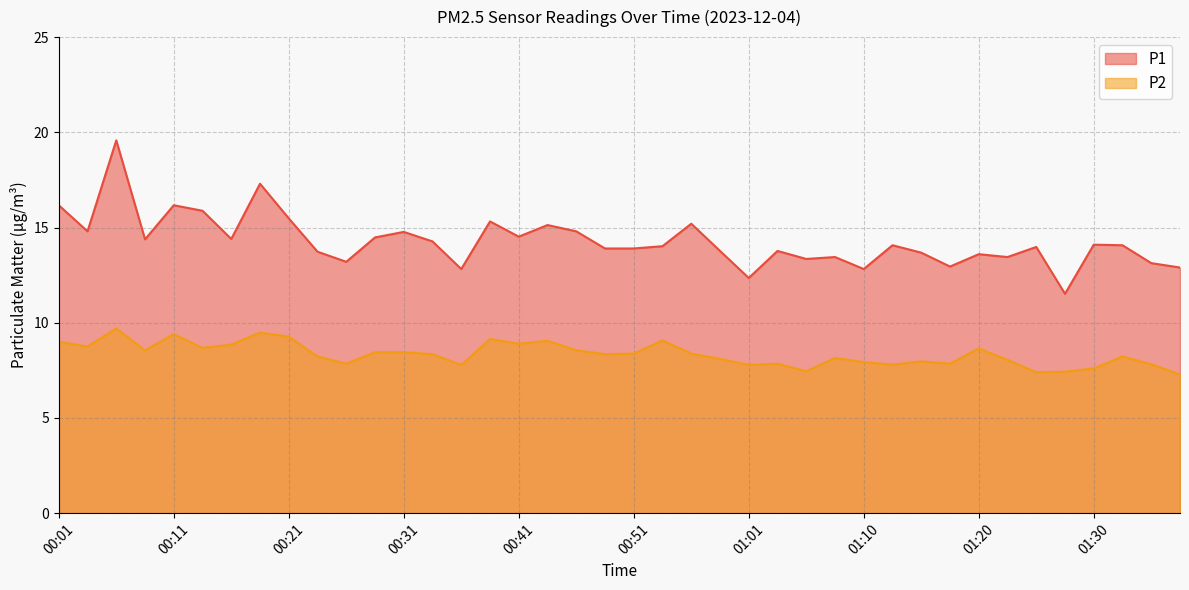

How many data points in P2 are above 8?

26